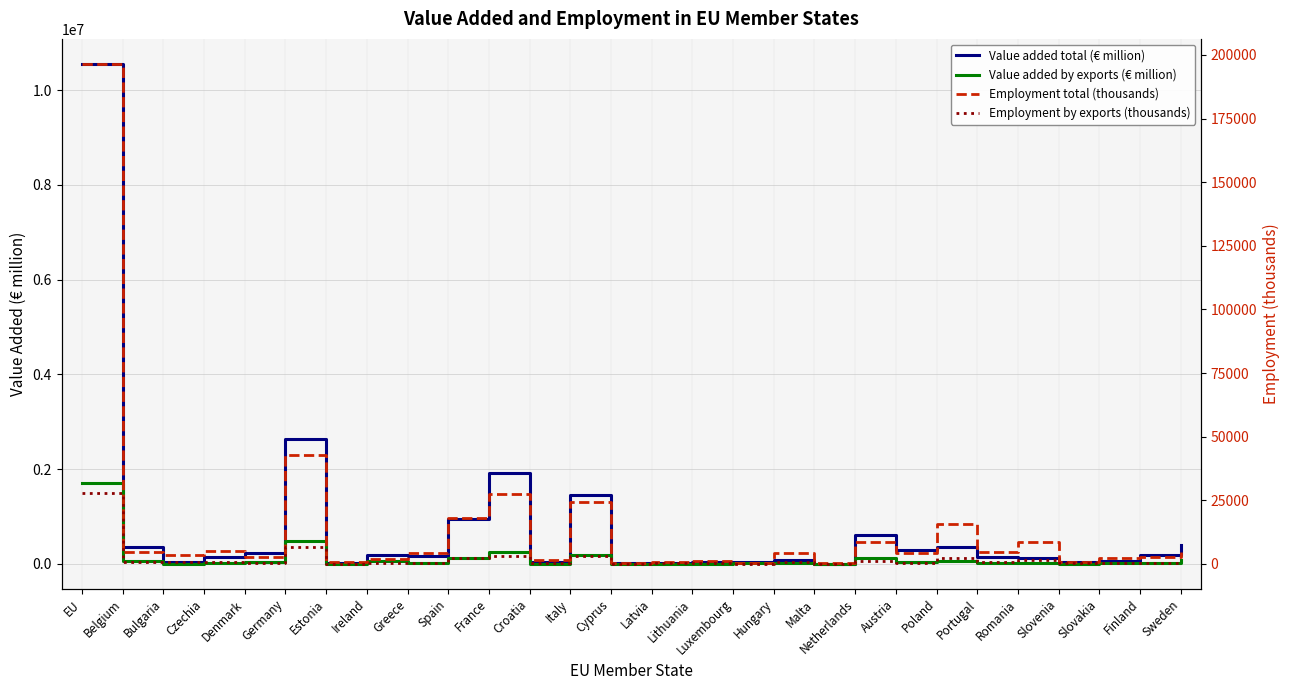

What is the difference between the Employment total (thousands) values at Italy and Austria?

20097.4